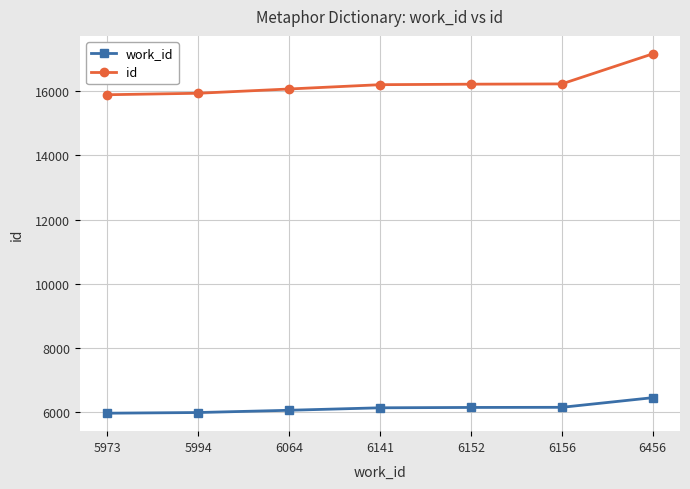

True or false: work_id has more than 2 interior local peaks.

False